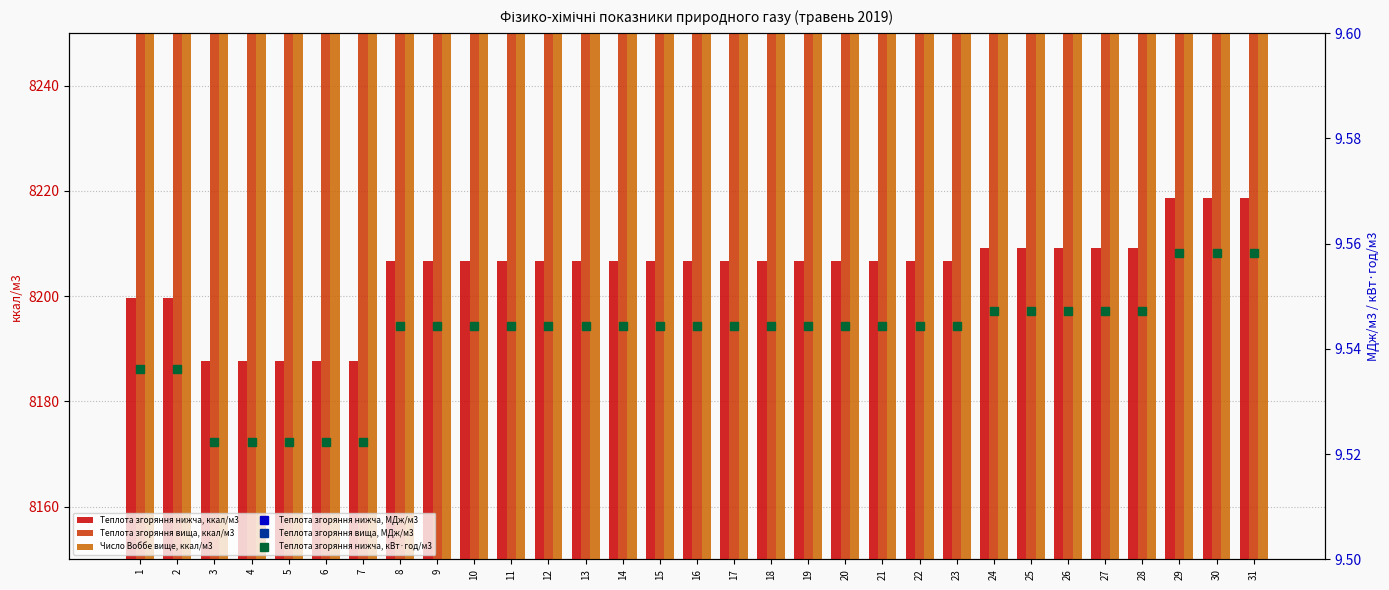

What is the difference between the Теплота згоряння нижча, ккал/м3 values at 8 and 6?

19.1